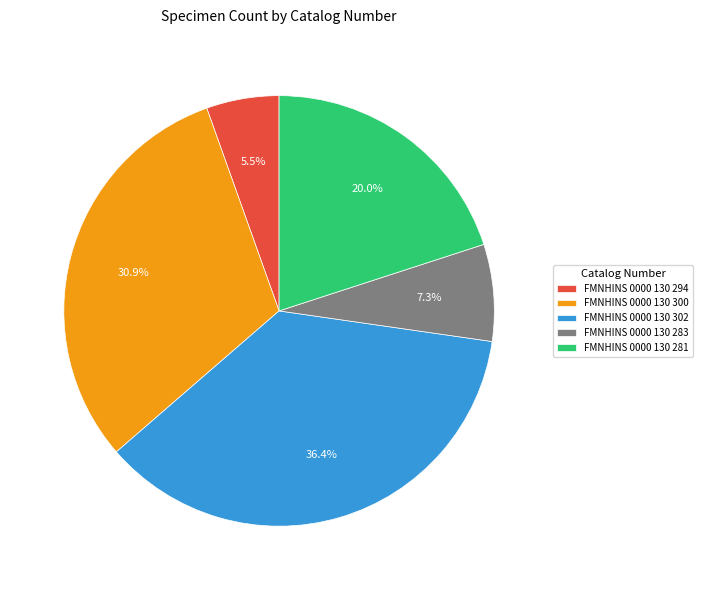

Count the number of slices in the pie.

5